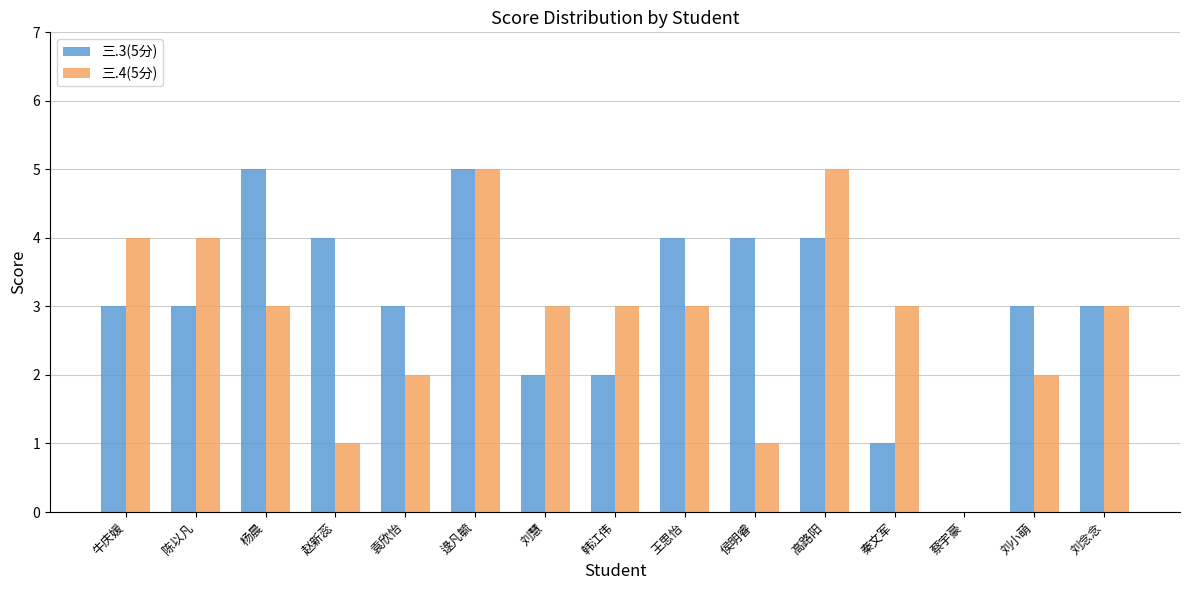

Is the value of 三.3(5分) at 韩江伟 greater than the value of 三.4(5分) at 刘慧?

No